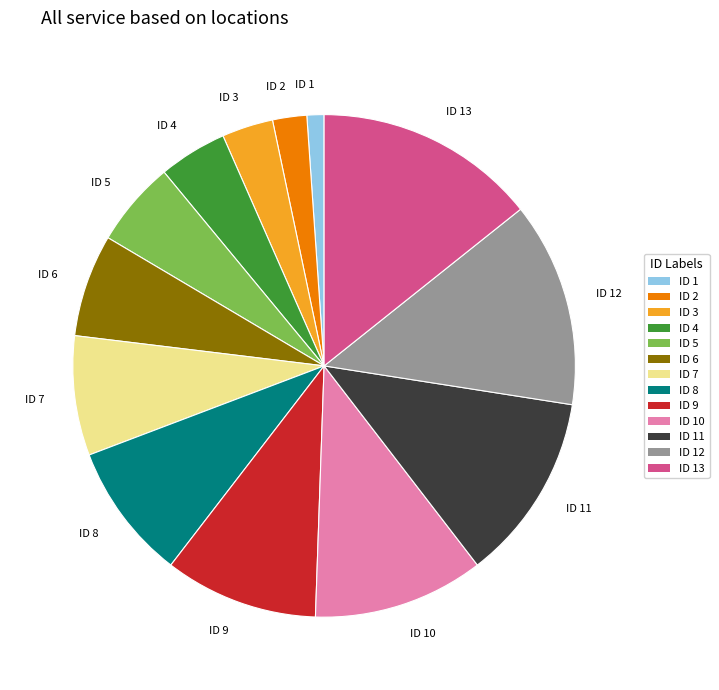

Rank the categories by value from highest to lowest.

ID 13, ID 12, ID 11, ID 10, ID 9, ID 8, ID 7, ID 6, ID 5, ID 4, ID 3, ID 2, ID 1